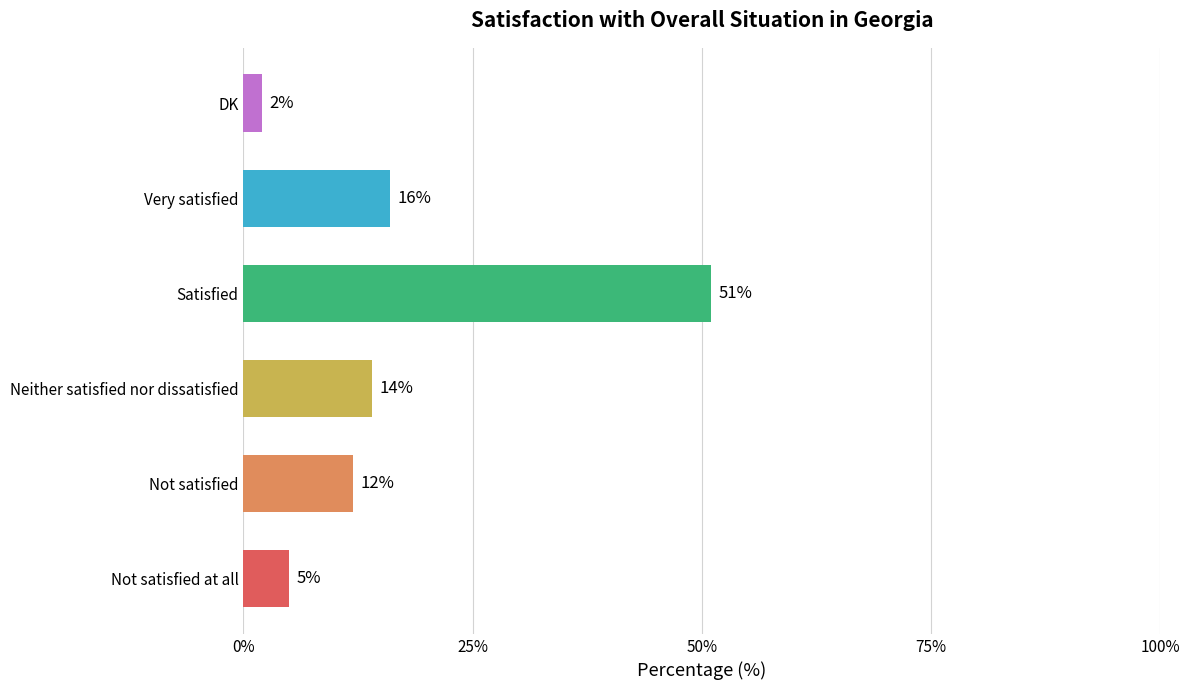

True or false: the data shows 51 at Satisfied.

True